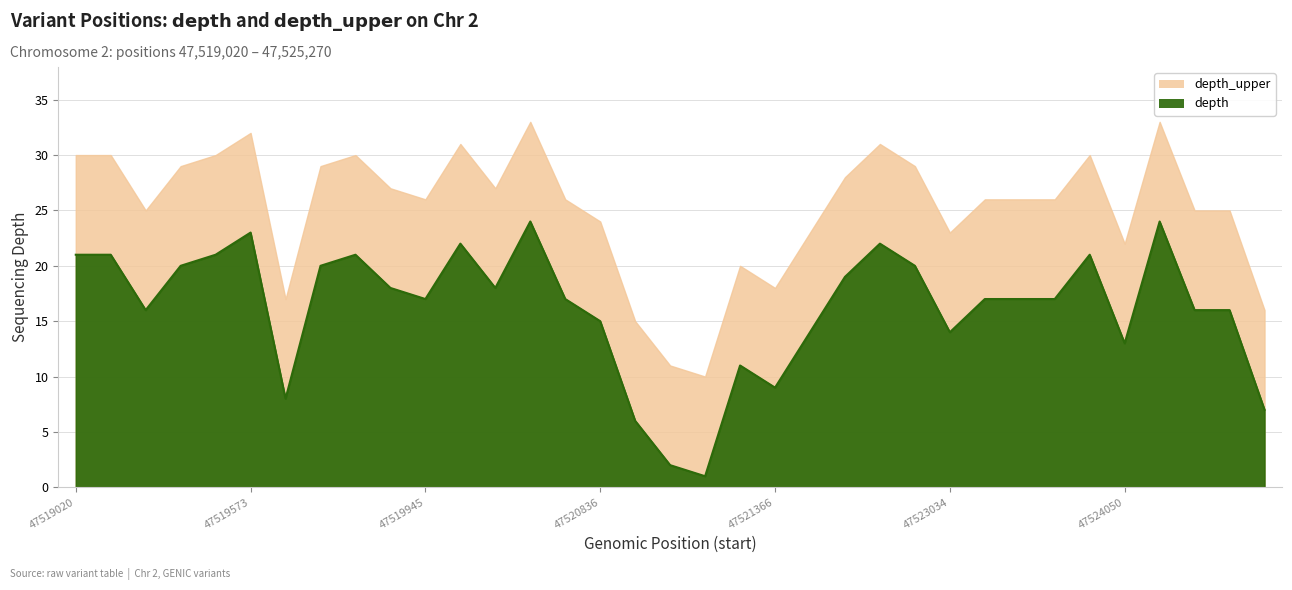

Which category has the lowest value across all series?

18